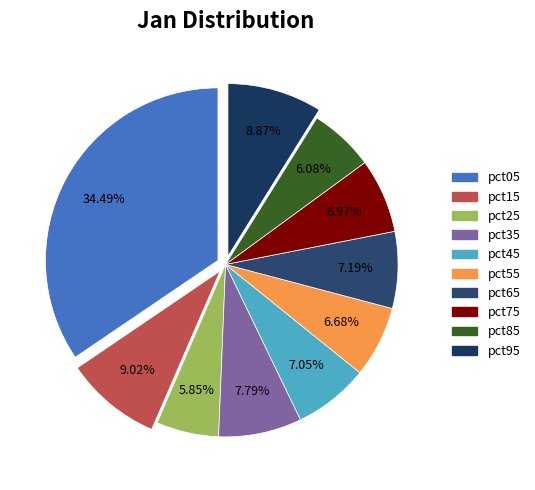

Count the number of slices in the pie.

10